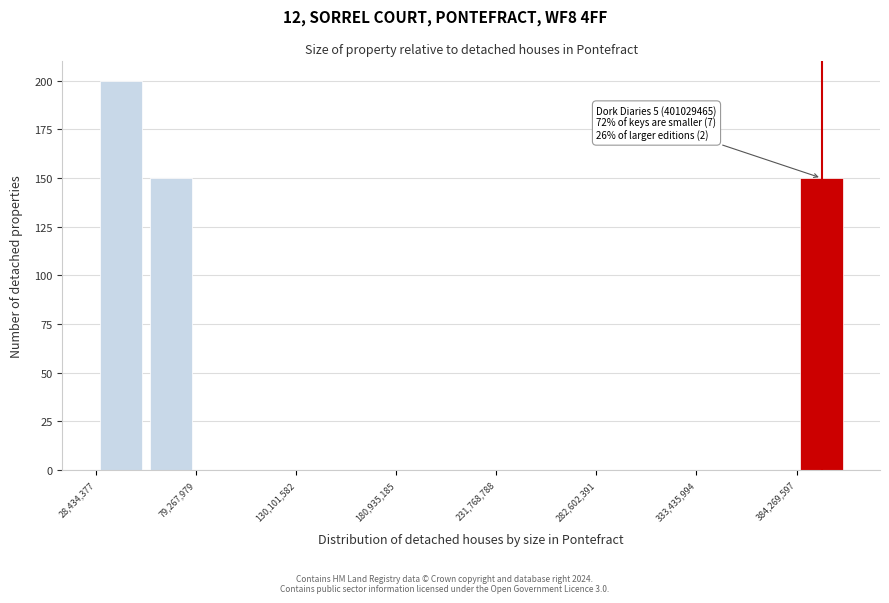

Read against the x-axis, roughly where is the centre of the tallest bar?

40000000